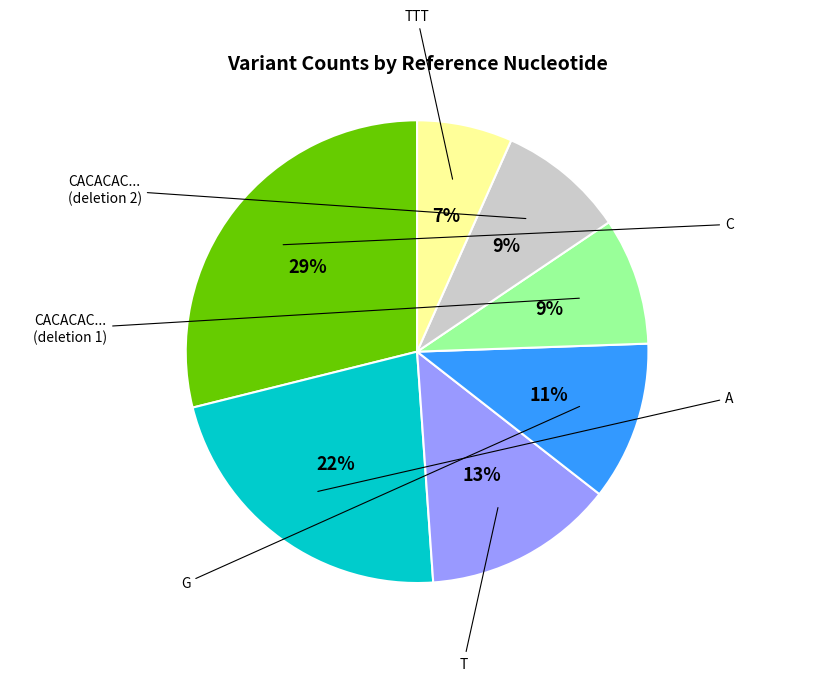

Is there a majority slice in this chart?

No